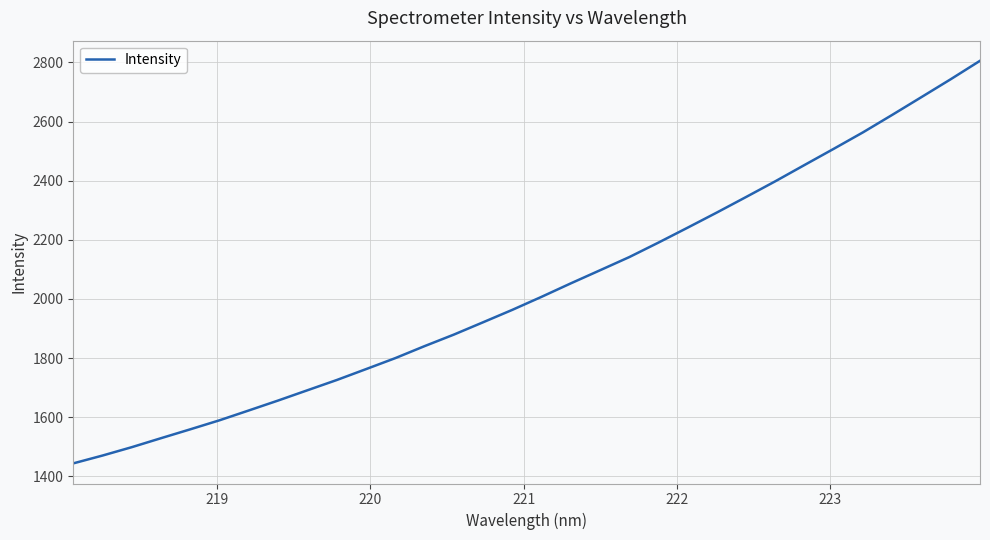

What is the minimum value shown in the chart?

1443.5